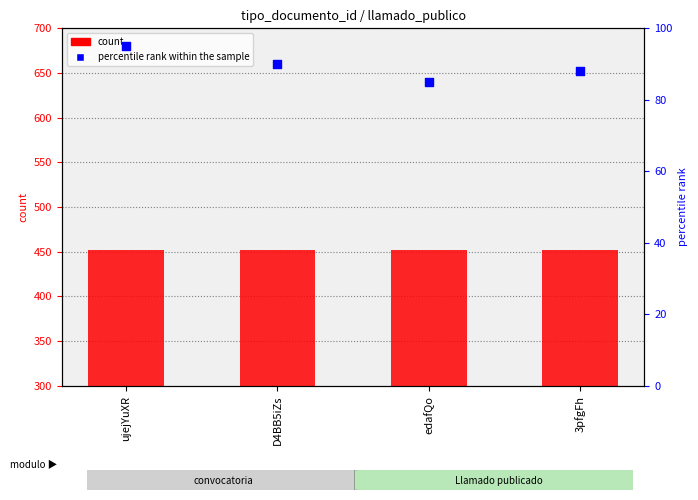

Which series reaches the maximum Y coordinate?

count